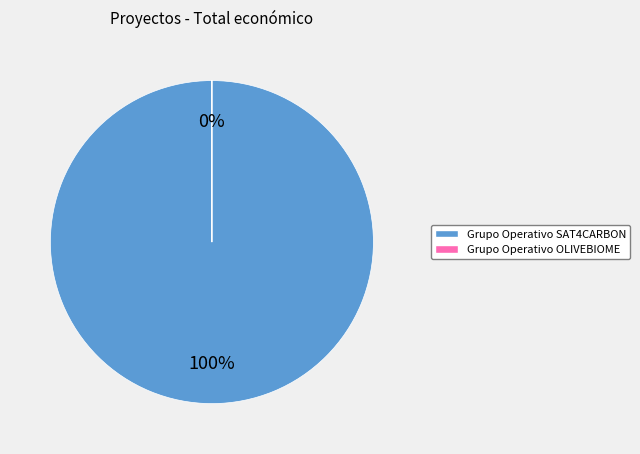

Combined, what portion of the pie is Grupo Operativo SAT4CARBON and Grupo Operativo OLIVEBIOME?

100.0%